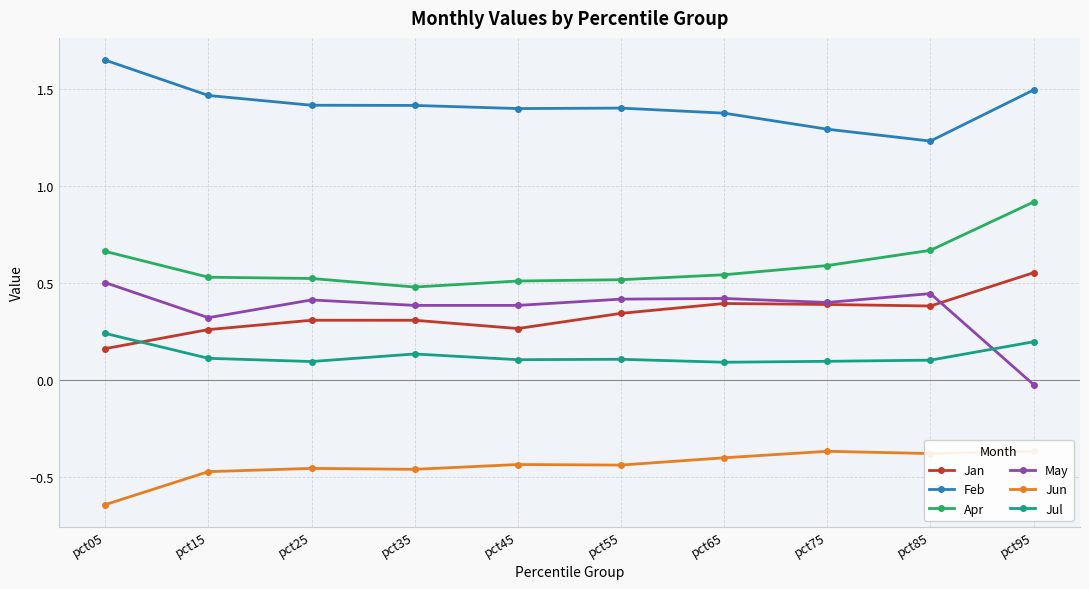

List the series in order of their peak value, lowest first.

Jun, Jul, May, Jan, Apr, Feb